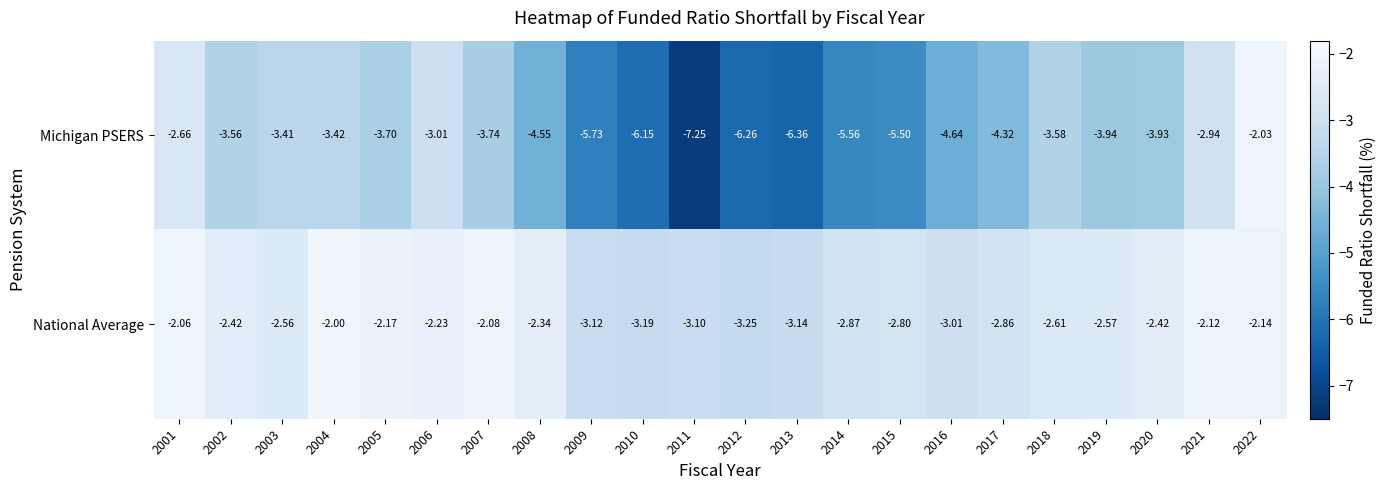

Which series has the largest range (max minus min)?

Michigan PSERS